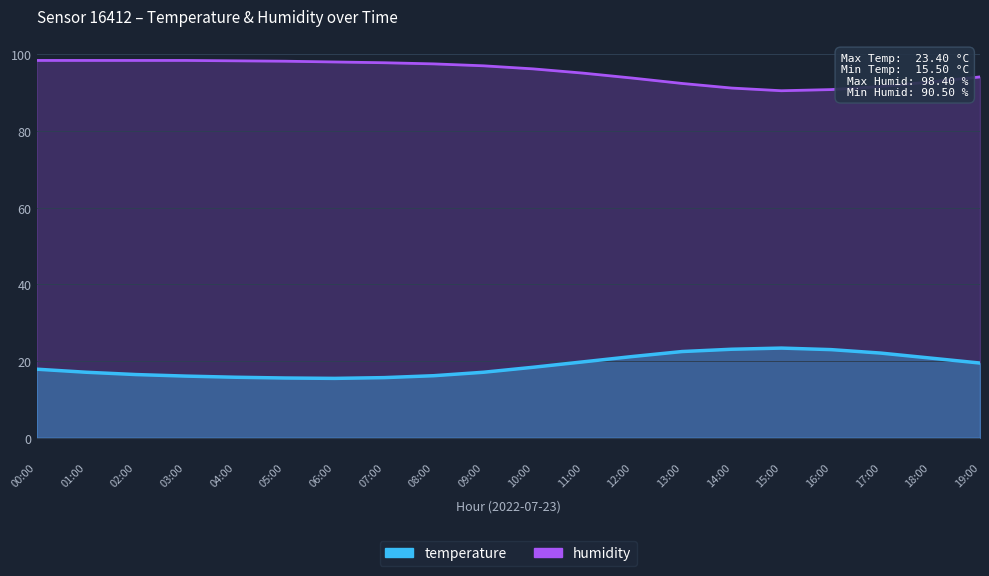

Is the value of temperature at 19:00 greater than the value of humidity at 10:00?

No